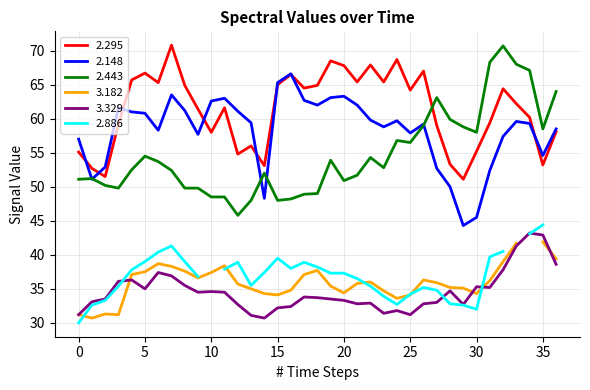

Which series has the largest total across all categories?

2.295